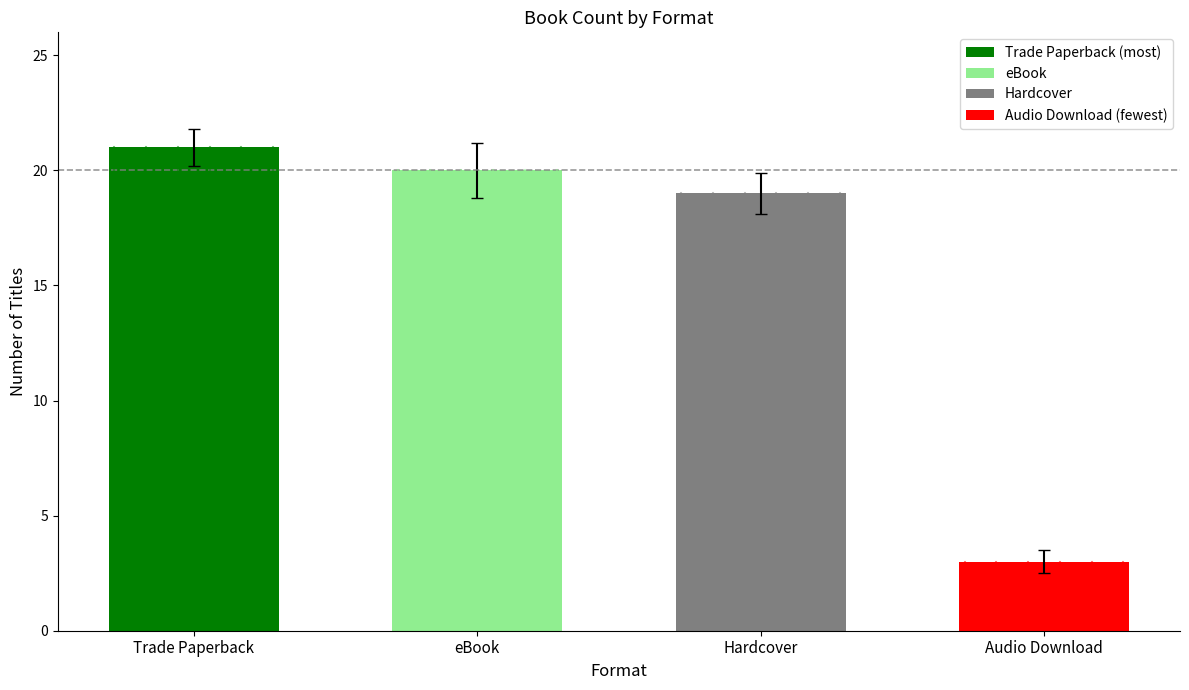

What is the difference between the values at Audio Download and eBook?

17